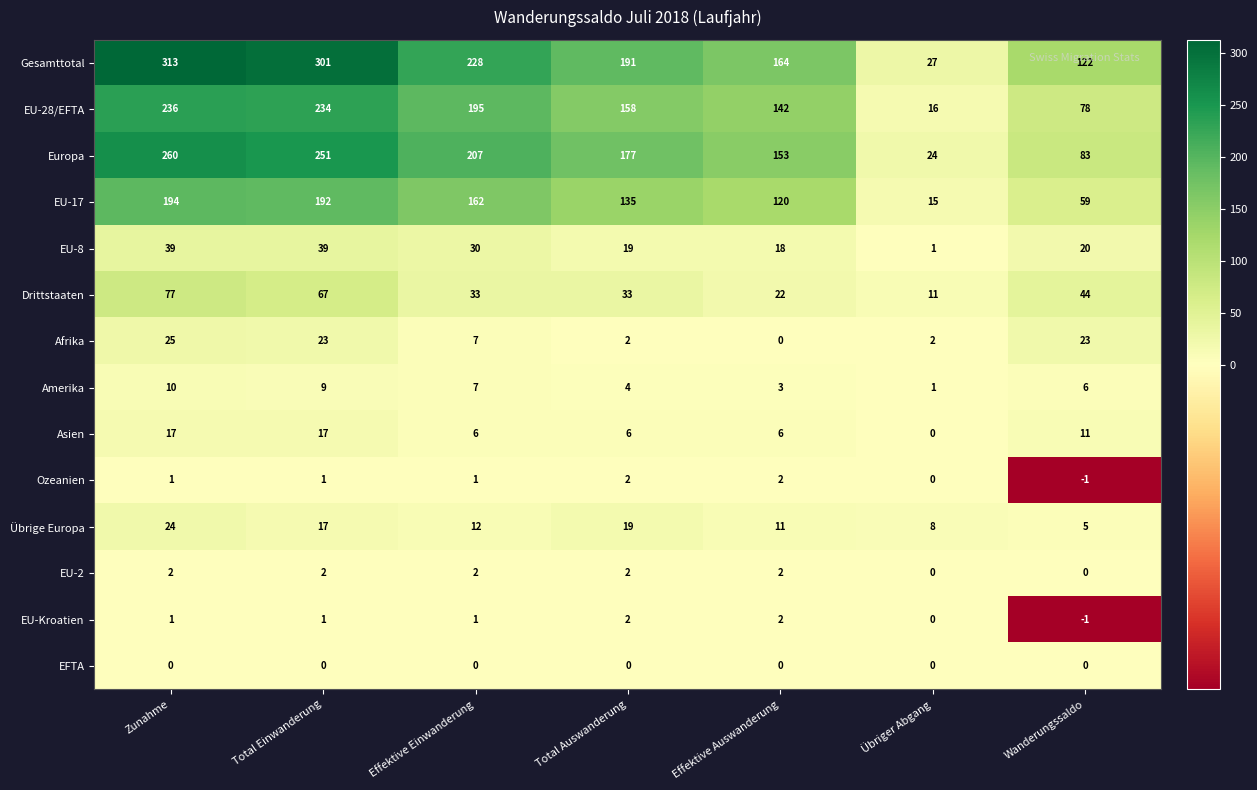

Is it true that EU-Kroatien equals 0 at Übriger Abgang?

True